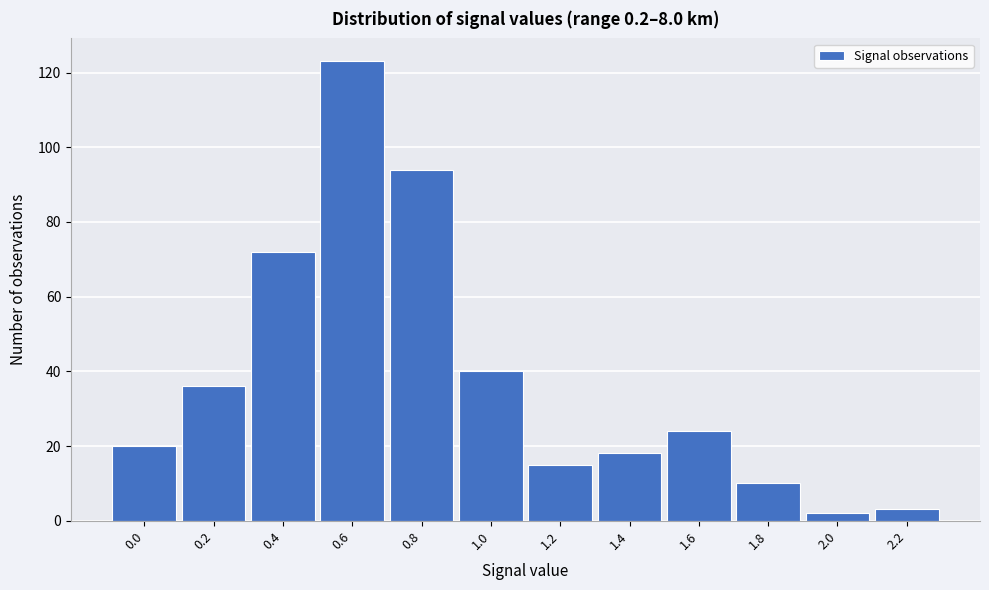

Reading right to left, list all the values displayed in this chart.

2.2=3	2.0=2	1.8=10	1.6=24	1.4=18	1.2=15	1.0=40	0.8=94	0.6=123	0.4=72	0.2=36	0.0=20